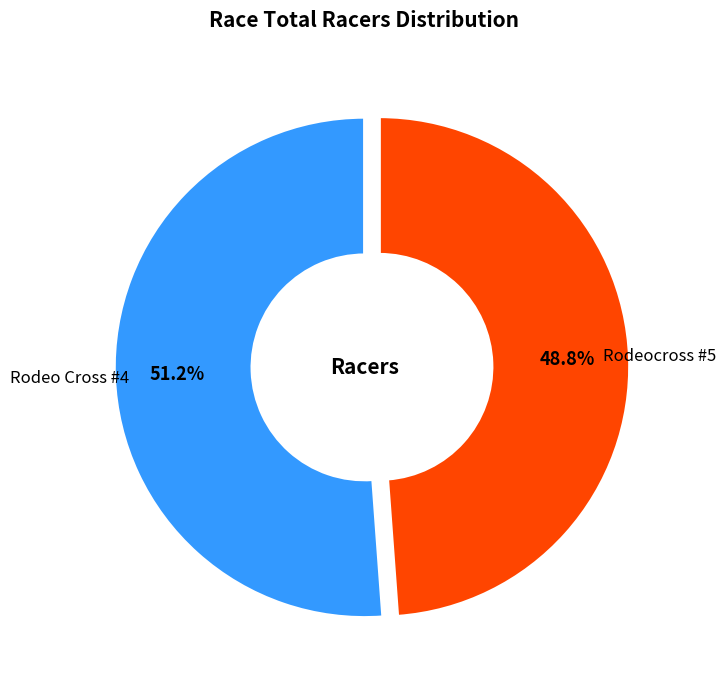

Does Rodeo Cross #4 represent more than half of the total?

Yes